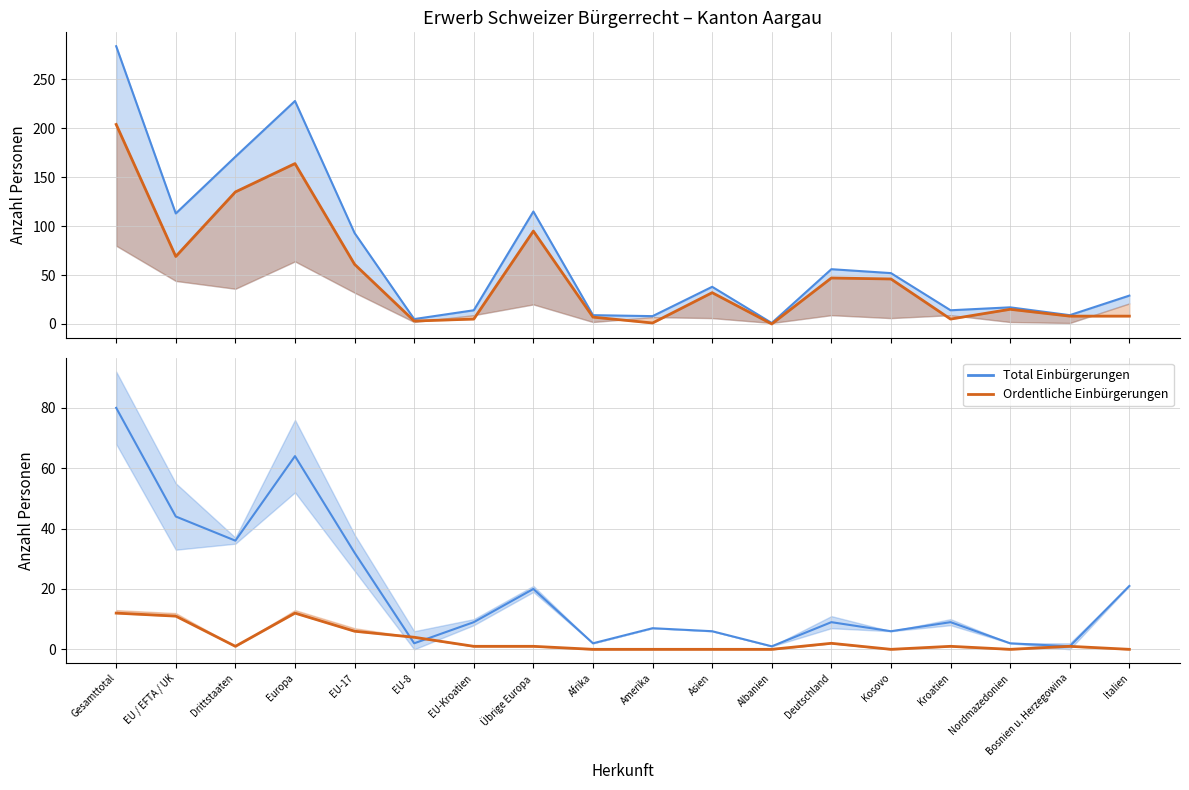

Read the Wiedereinbürgerungen value at Gesamttotal, to the nearest 5.

10